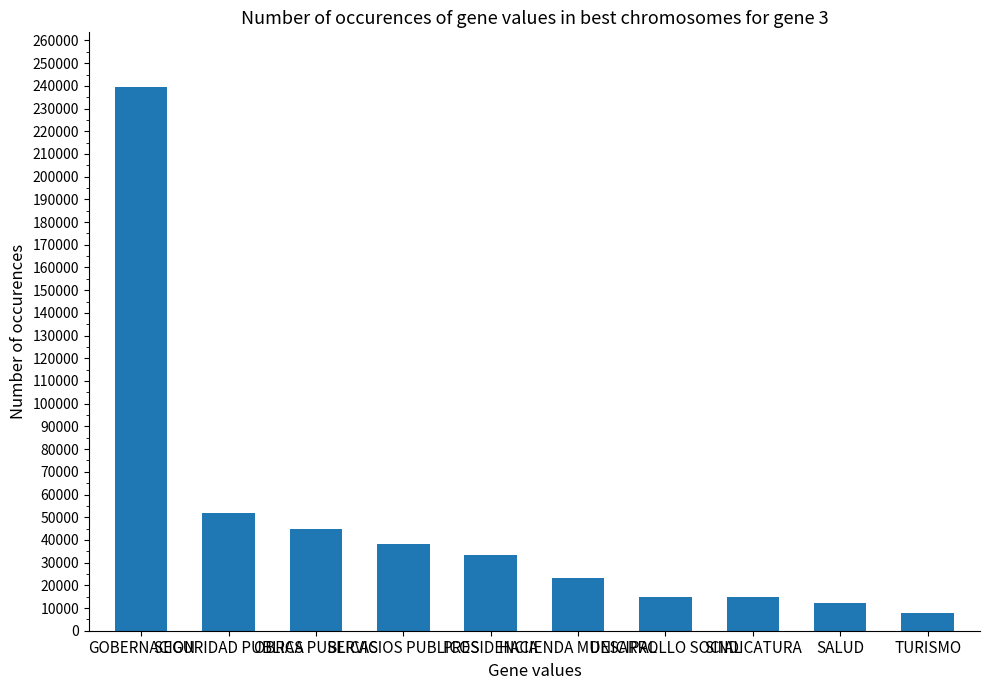

Read the value at SERVICIOS PUBLICOS.

38000.0